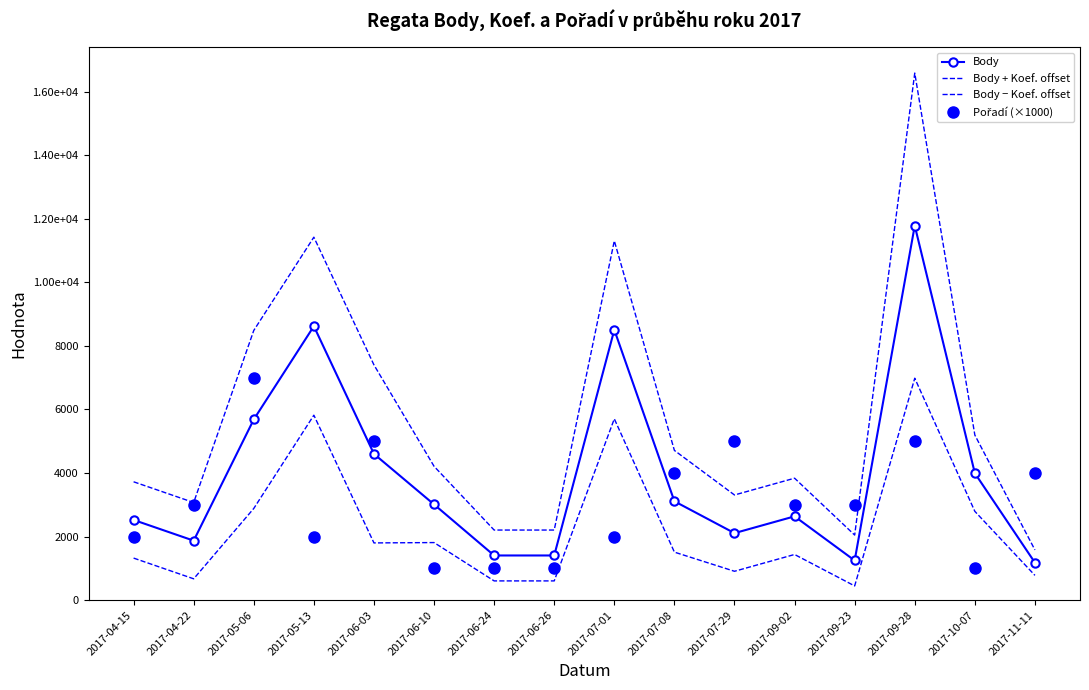

Rank the series at 2017-07-08 from highest to lowest value.

Body + Koef. offset, Pořadí (×1000), Body, Body − Koef. offset